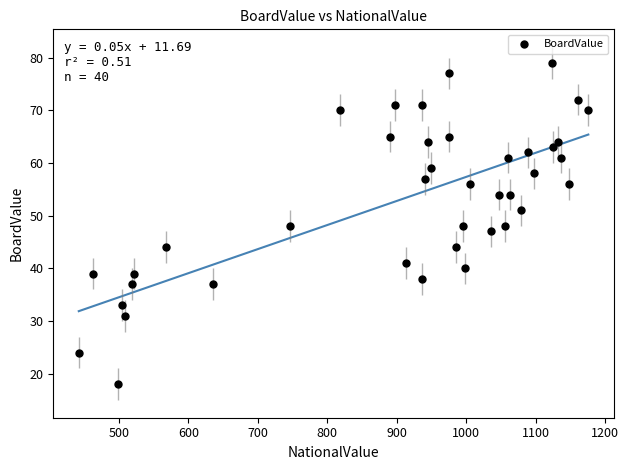

What is the range of Y values (max minus min)?

61